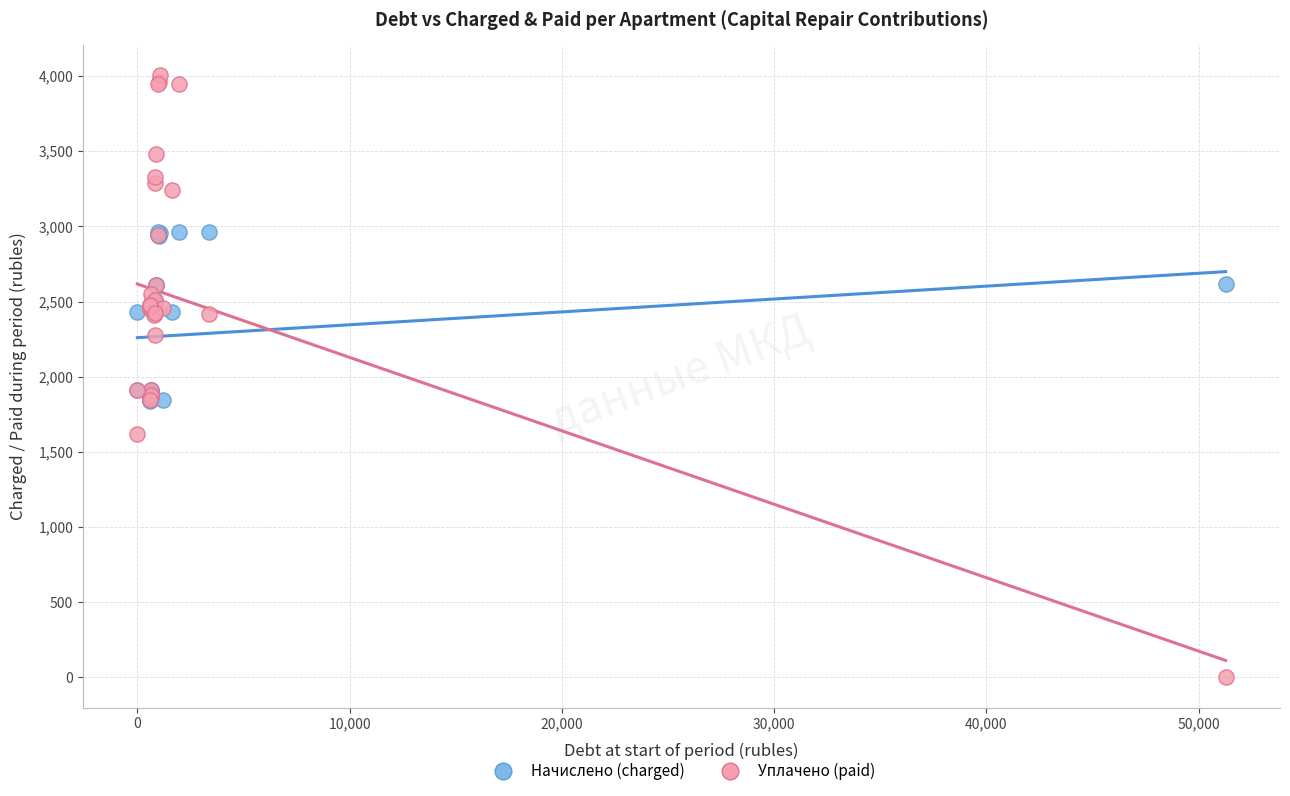

Which series reaches the minimum Y coordinate?

Уплачено (paid)